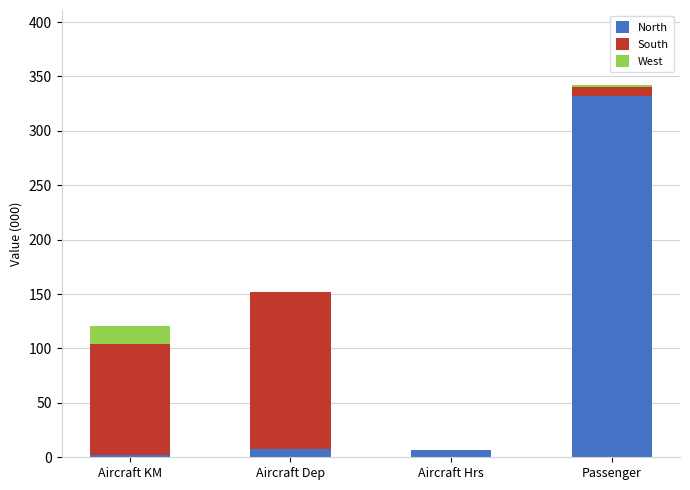

Are the bars grouped side by side (vs. stacked)?

No